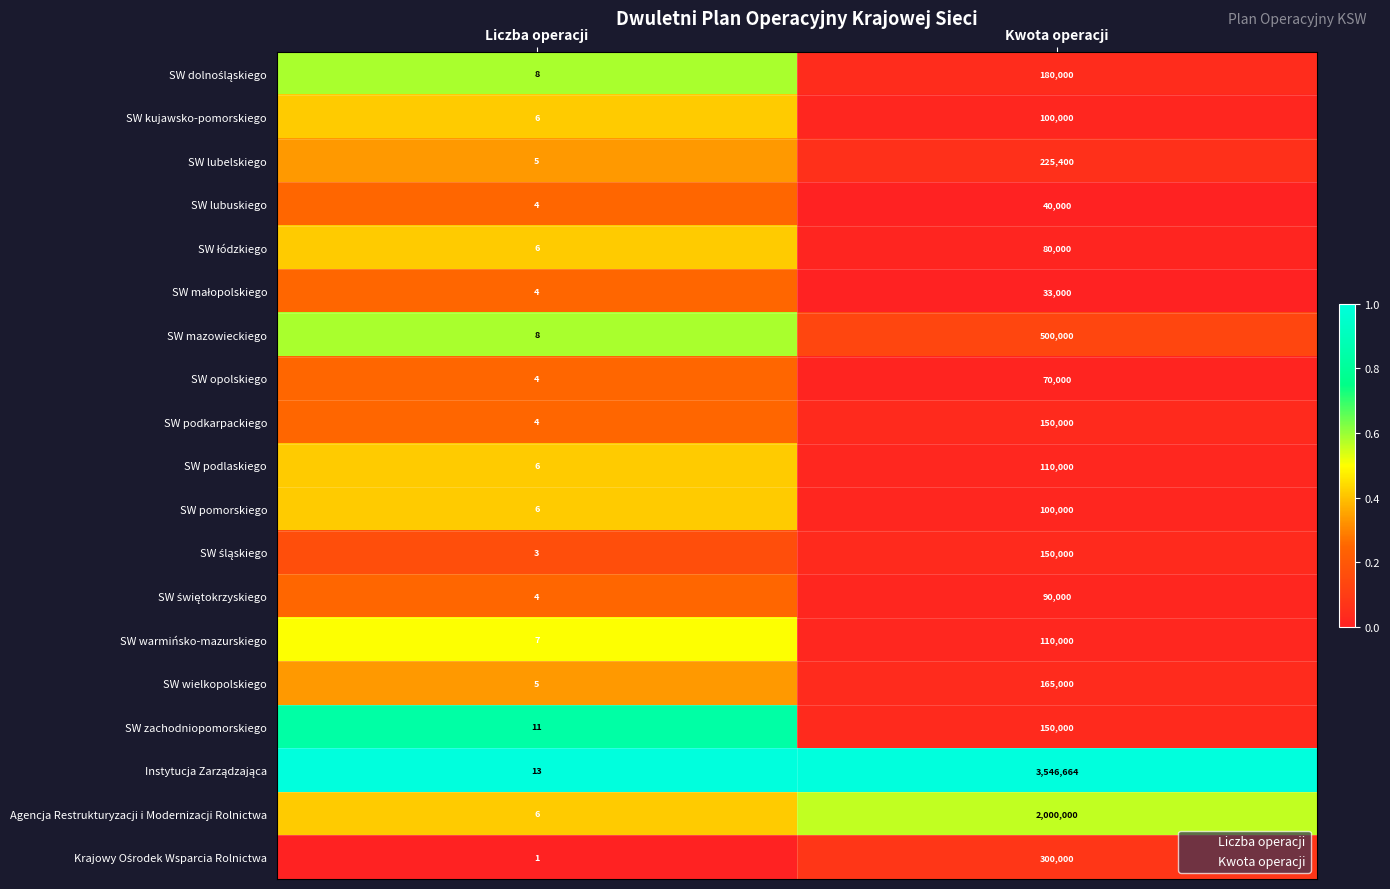

The value of SW pomorskiego at Liczba operacji is 6. True or false?

True